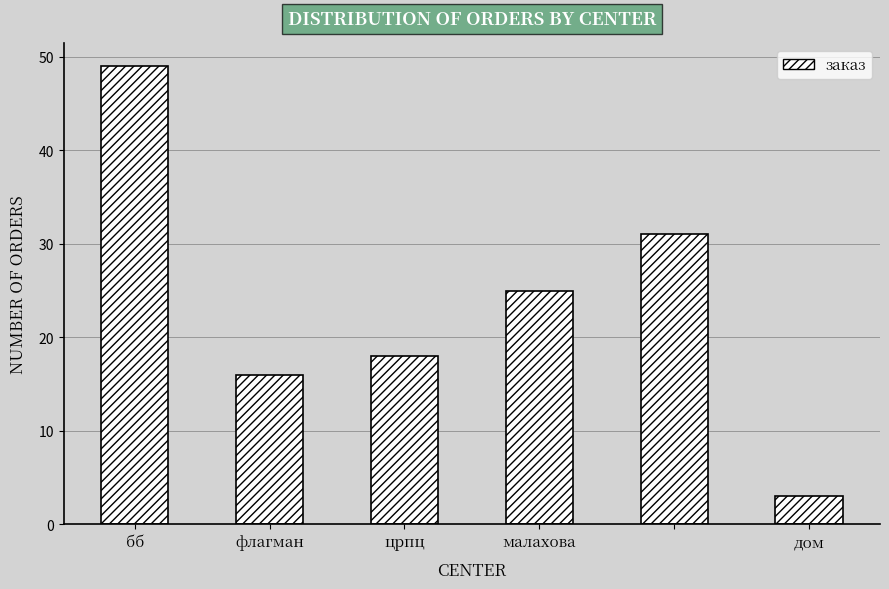

What is the value of the 1st bar from the left?

49